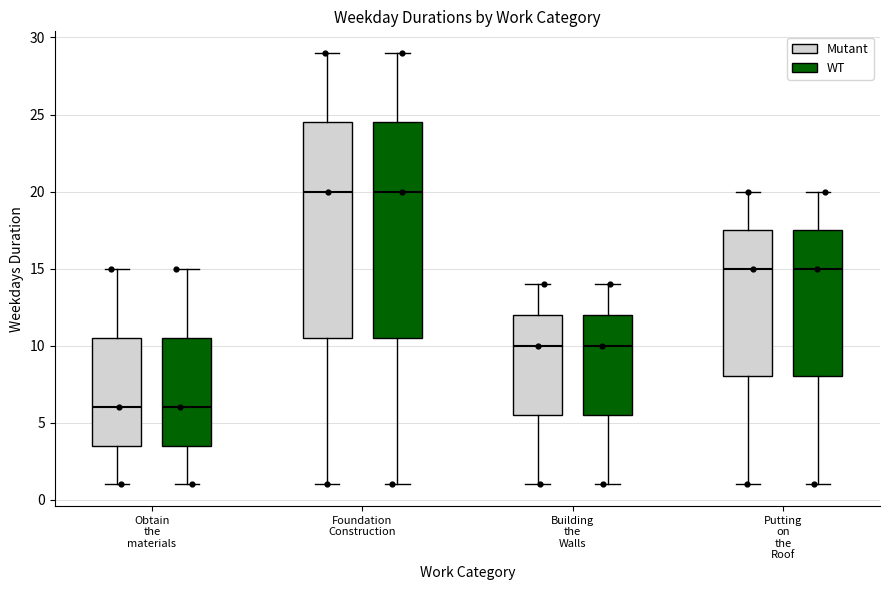

Where does the lower whisker of the box for Putting on the Roof (WT) end on the y-axis? The values are not printed on the chart, so give them approximately, as read against the axis.

1.0